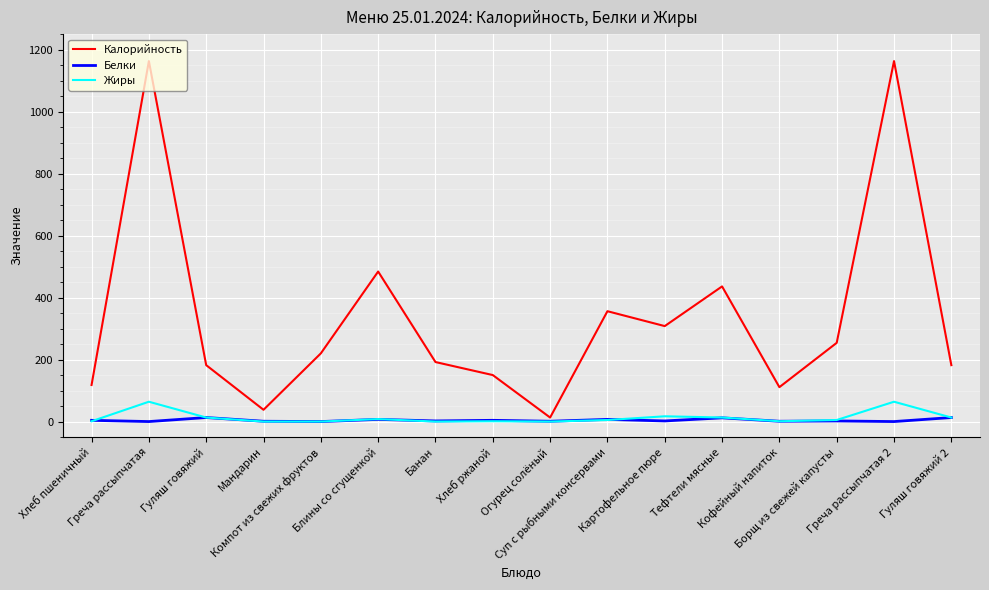

Is this an area chart (filled region under the line)?

No